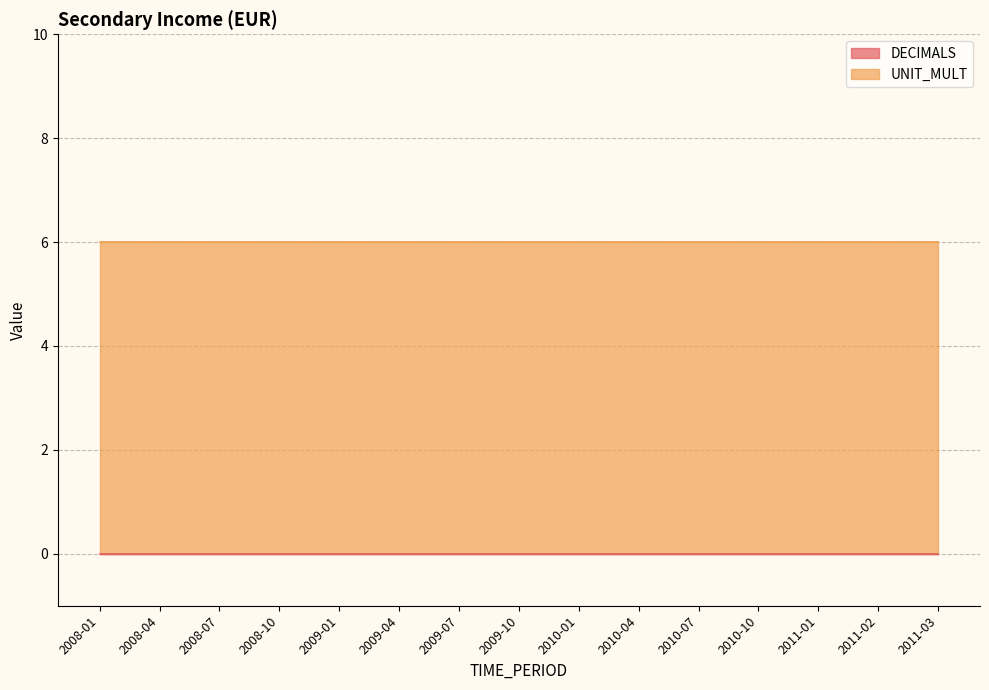

What is the highest value of the UNIT_MULT series?

6